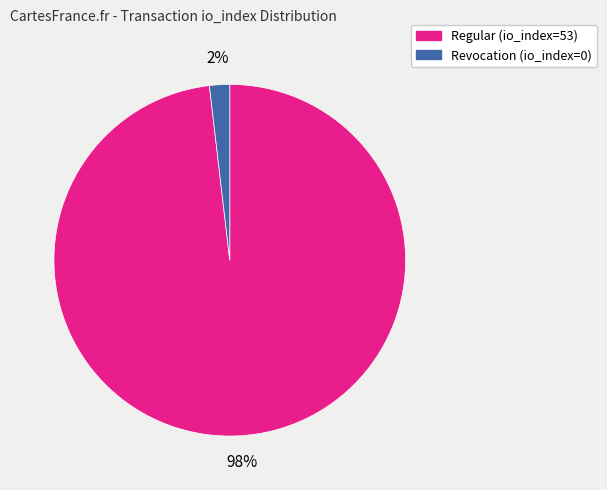

Which slice is the largest?

Regular (io_index=53)